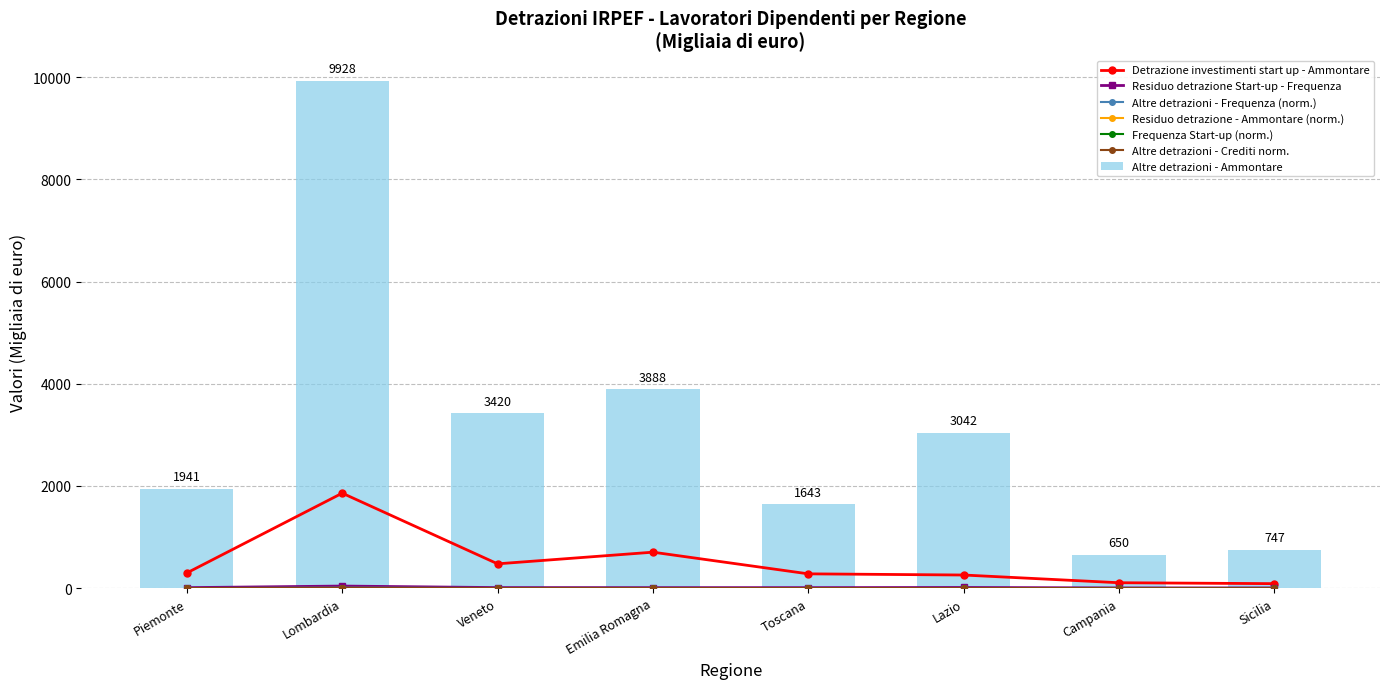

At which label is Residuo detrazione Start-up - Frequenza closest to 23?

Lazio